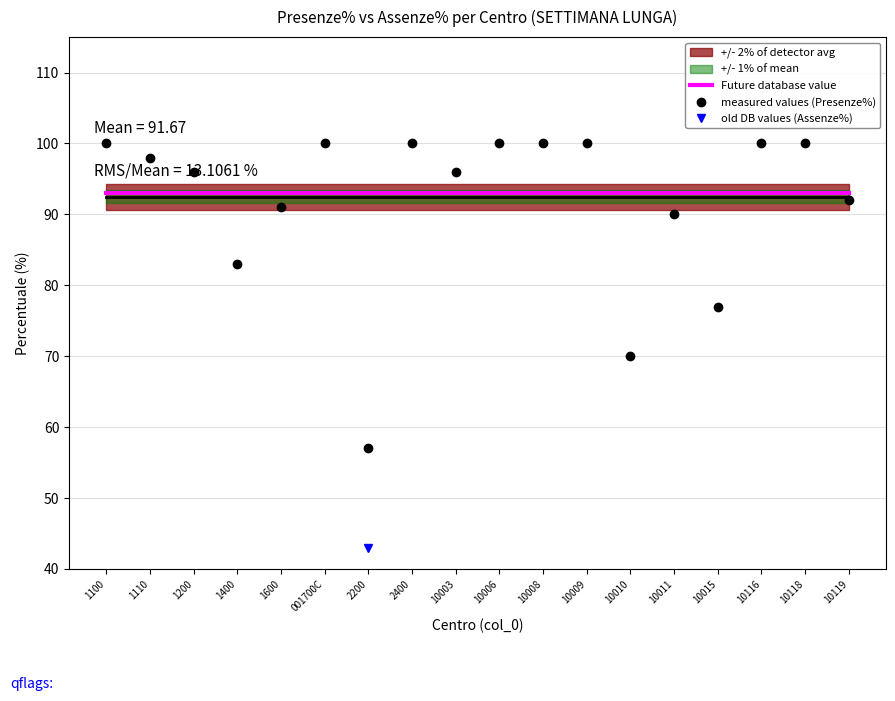

True or false: old DB values (Assenze%) and measured values (Presenze%) intersect in this chart.

False